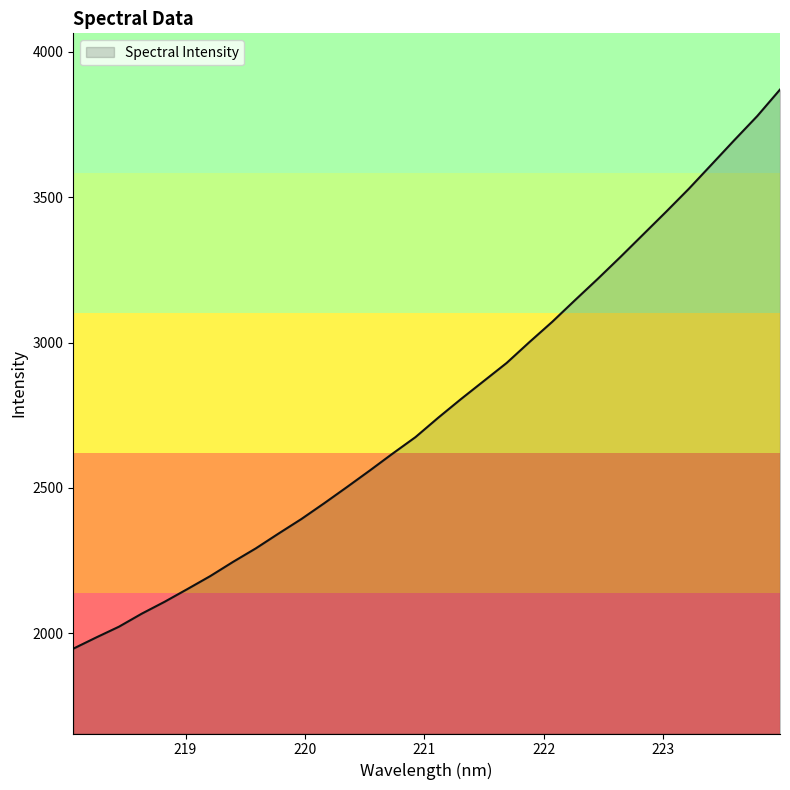

How many series are shown in this chart?

1